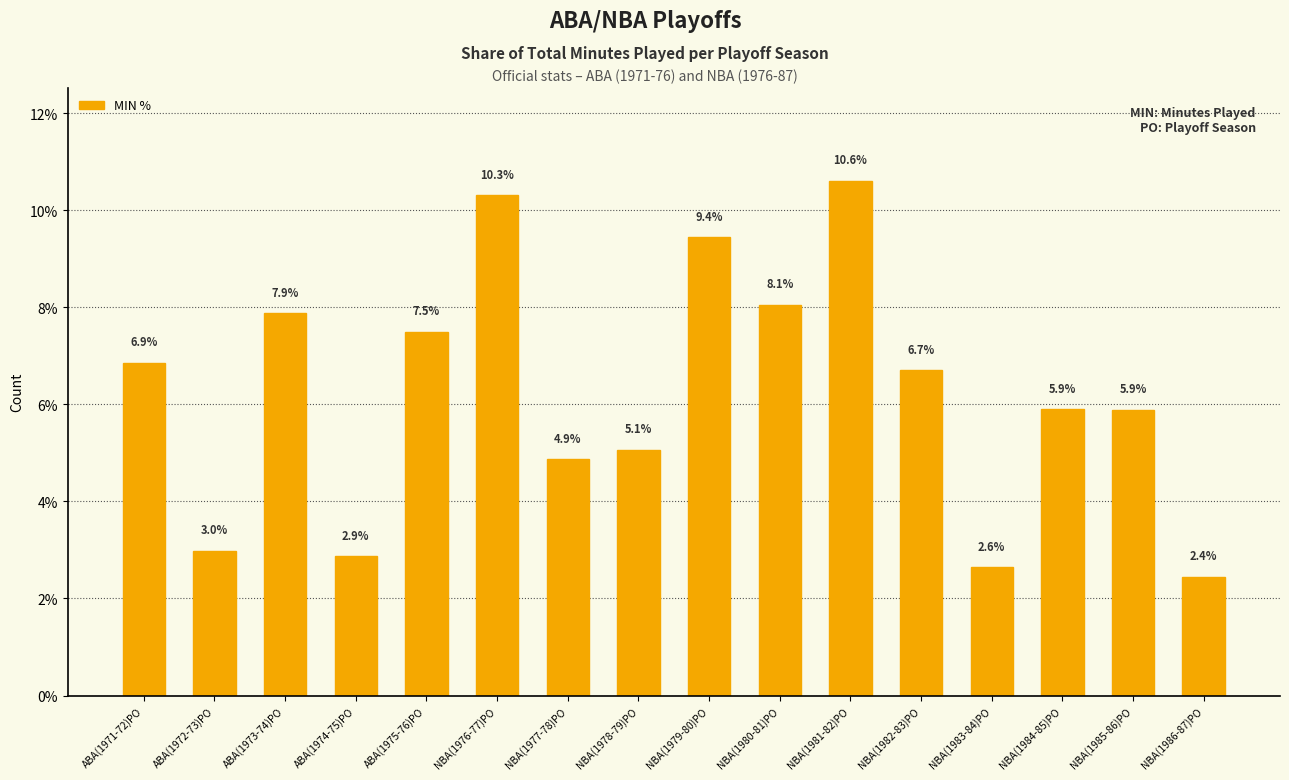

What position from the left is ABA(1975-76)PO?

5